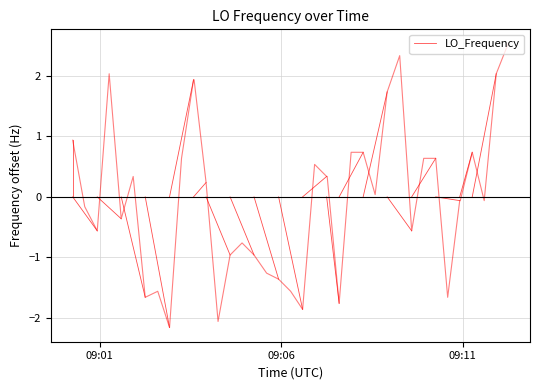

What is the difference between the values at 09:01 and 09:06?

0.9